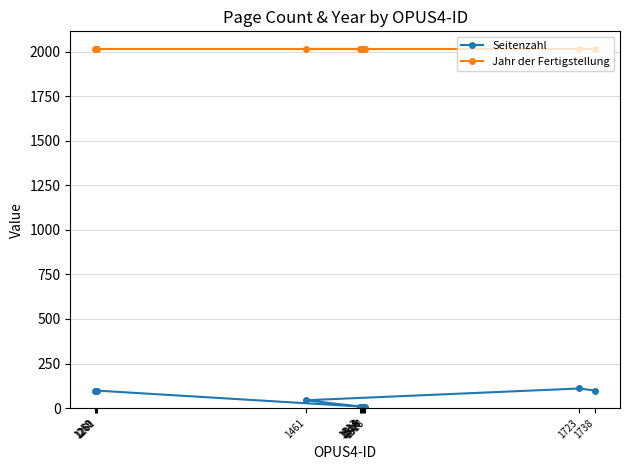

Reading left to right, transcribe all the data shown in this chart.

Seitenzahl: 98	98	98	8	6	8	8	6	8	44	110	98
Jahr der Fertigstellung: 2013	2013	2013	2013	2013	2013	2013	2013	2013	2013	2013	2013